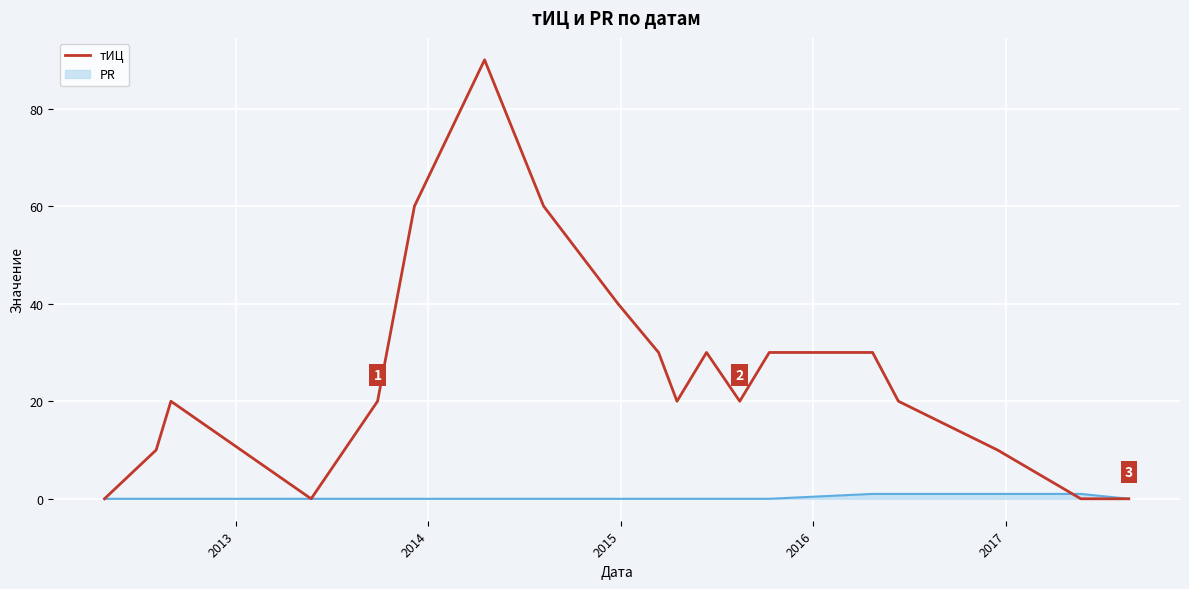

What is the greatest value displayed?

90